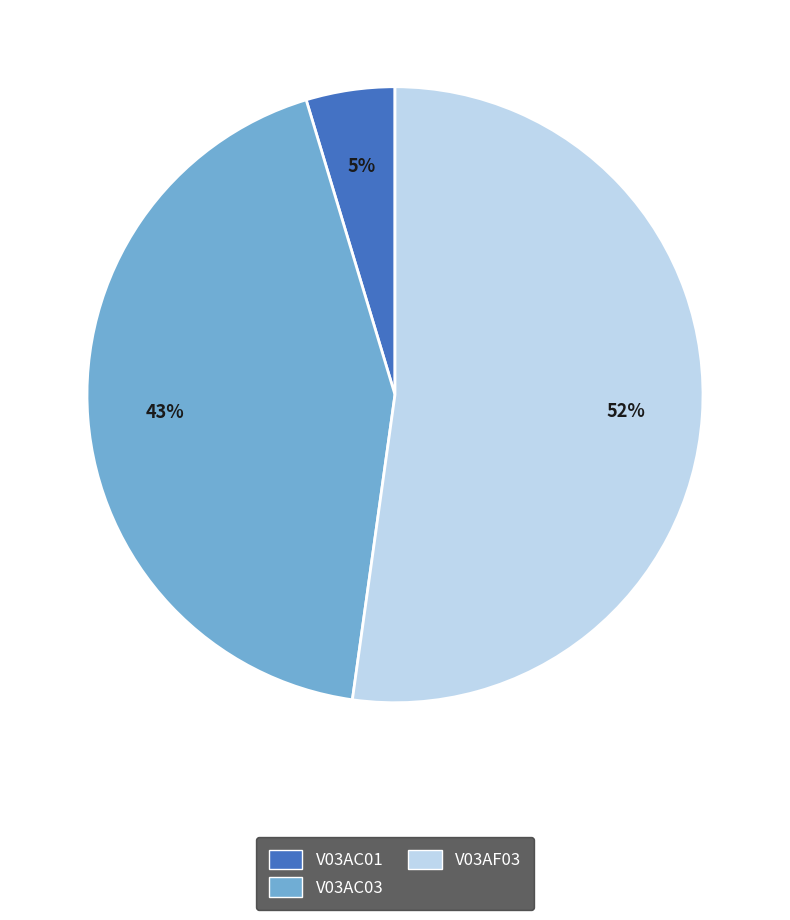

The V03AF03 slice represents 64% of the pie. True or false?

False